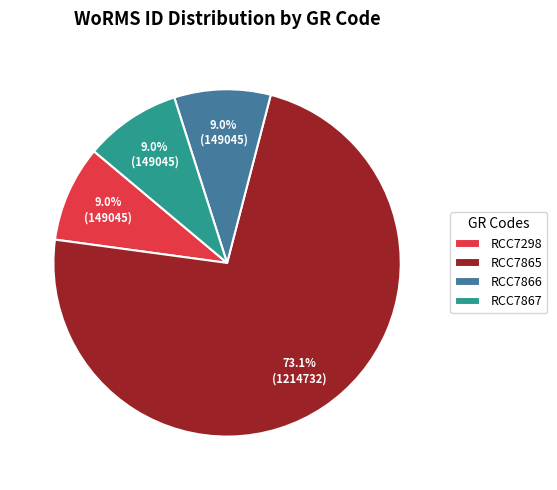

Do RCC7867 and RCC7866 together represent more than half of the pie?

No